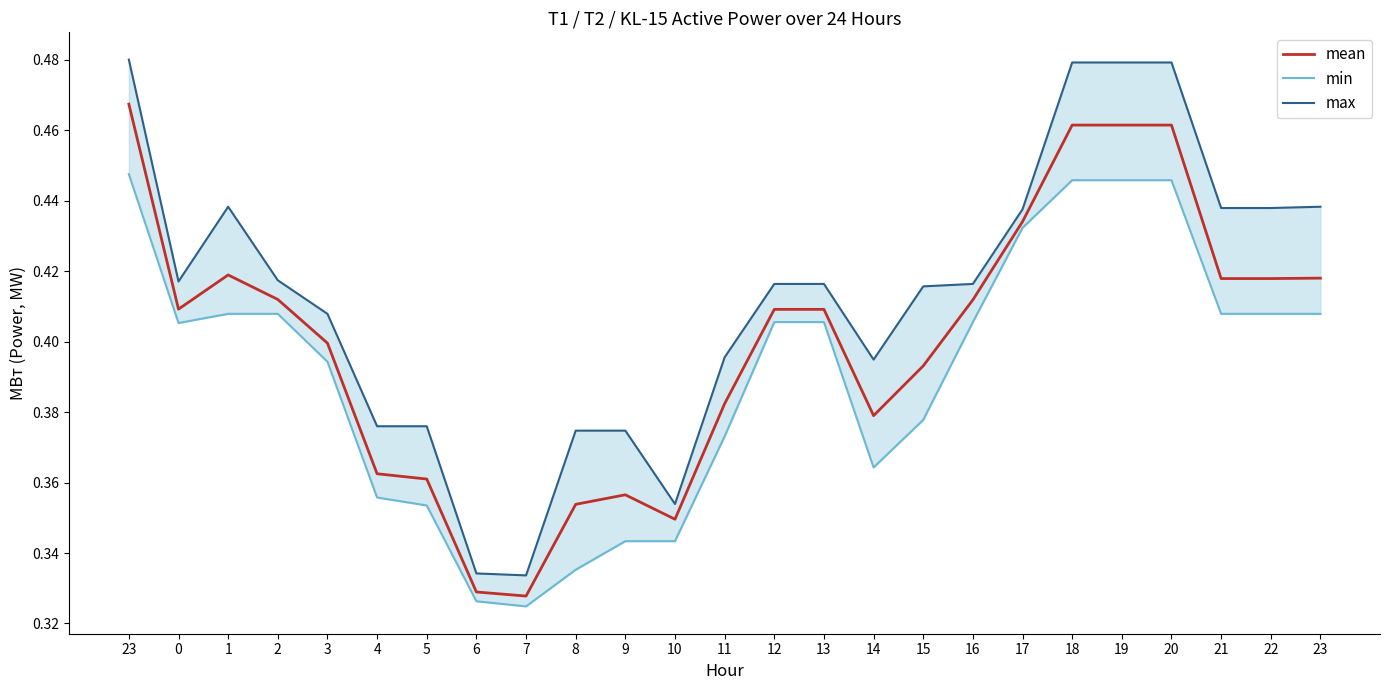

What is the average value of the max series?

0.4